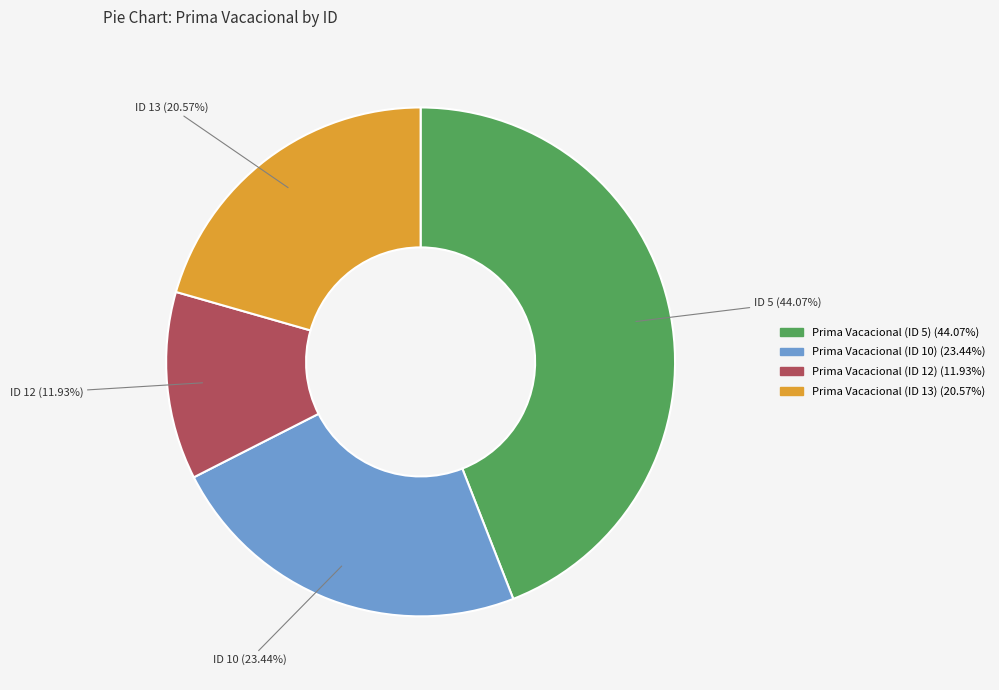

What portion of the pie excludes Prima Vacacional (ID 10)?

76.6%